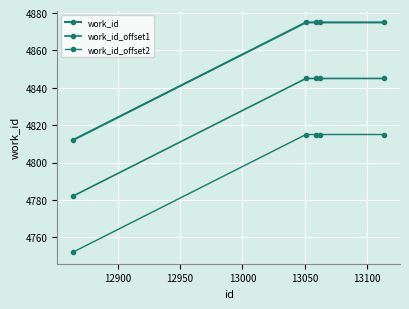

How many categories are shown in the chart?

5